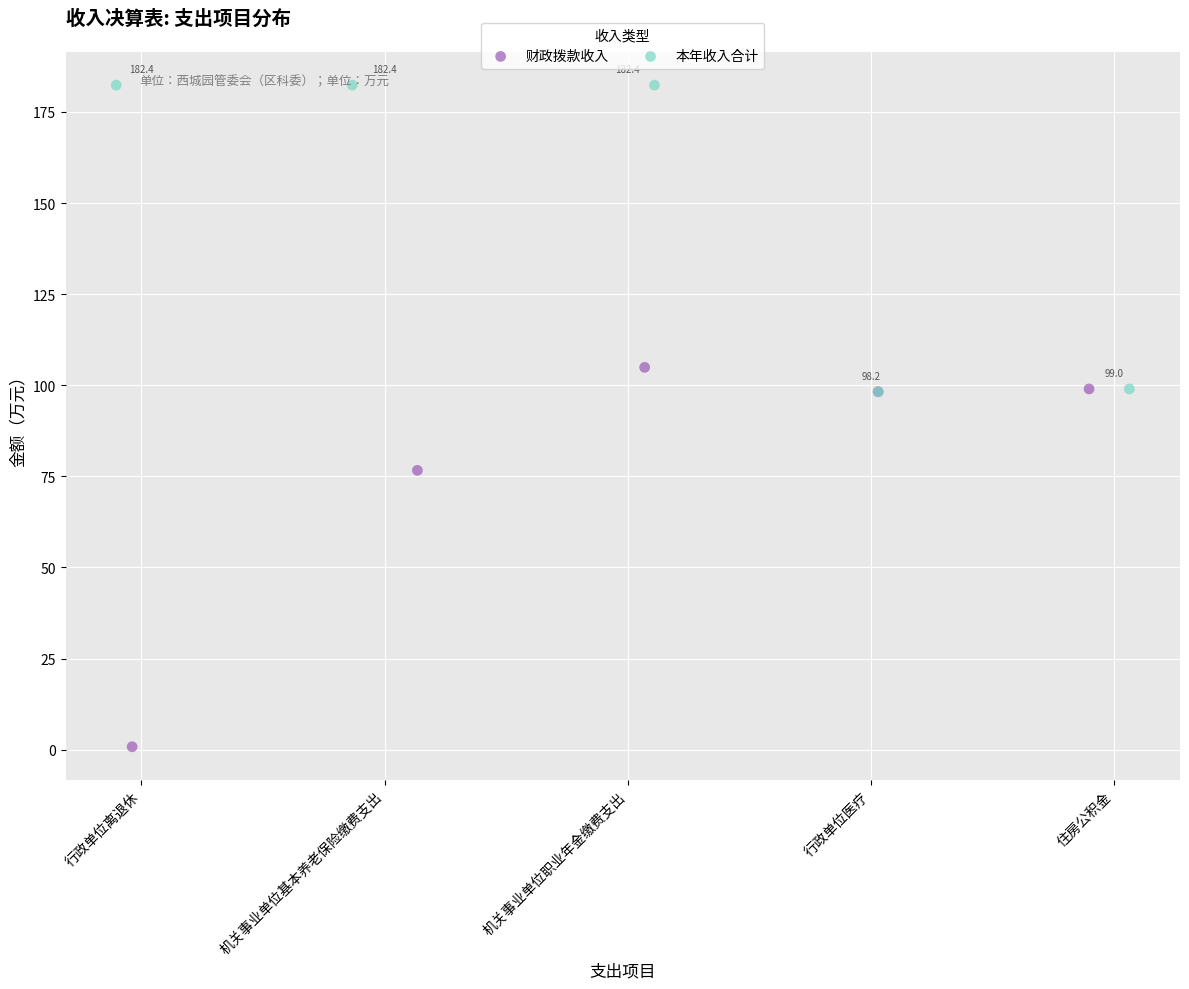

Which series contains the highest Y value?

本年收入合计